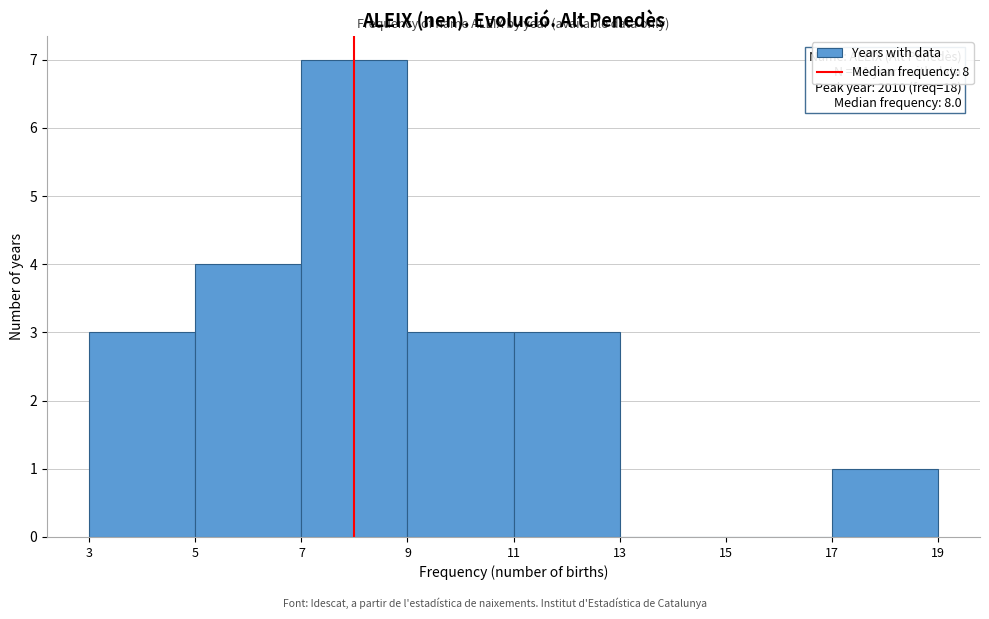

Which range on the x-axis has the tallest bar?

7 to 9